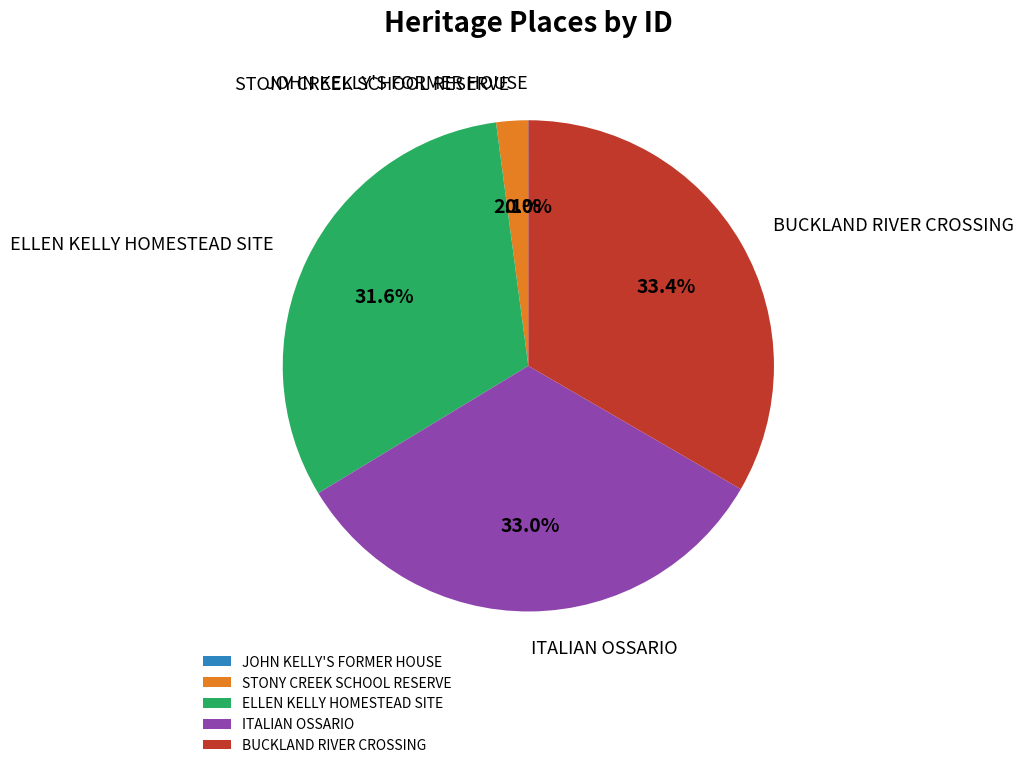

Is there a majority slice in this chart?

No